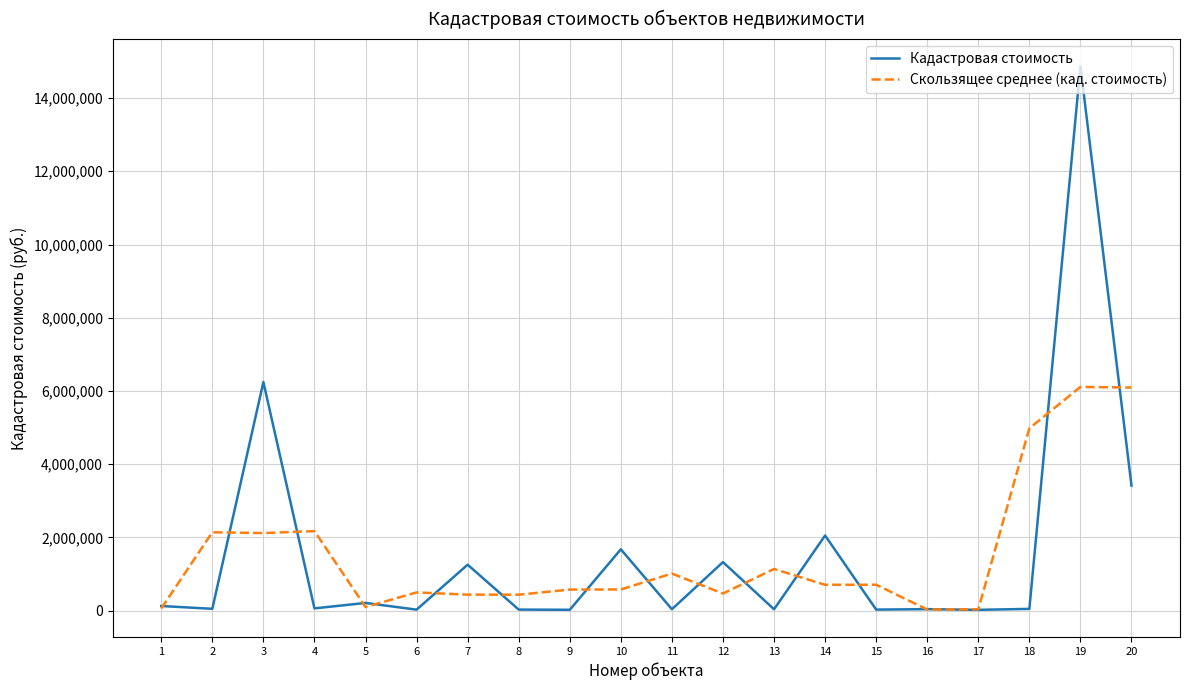

Rank the series by their maximum value, from highest to lowest.

Кадастровая стоимость, Скользящее среднее (кад. стоимость)